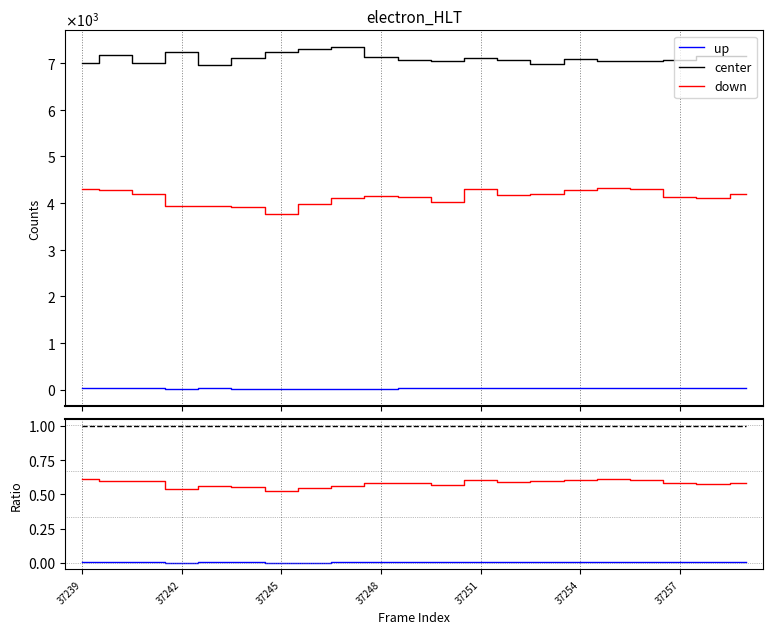

Between 37245 and 7, which series saw the biggest shift?

down